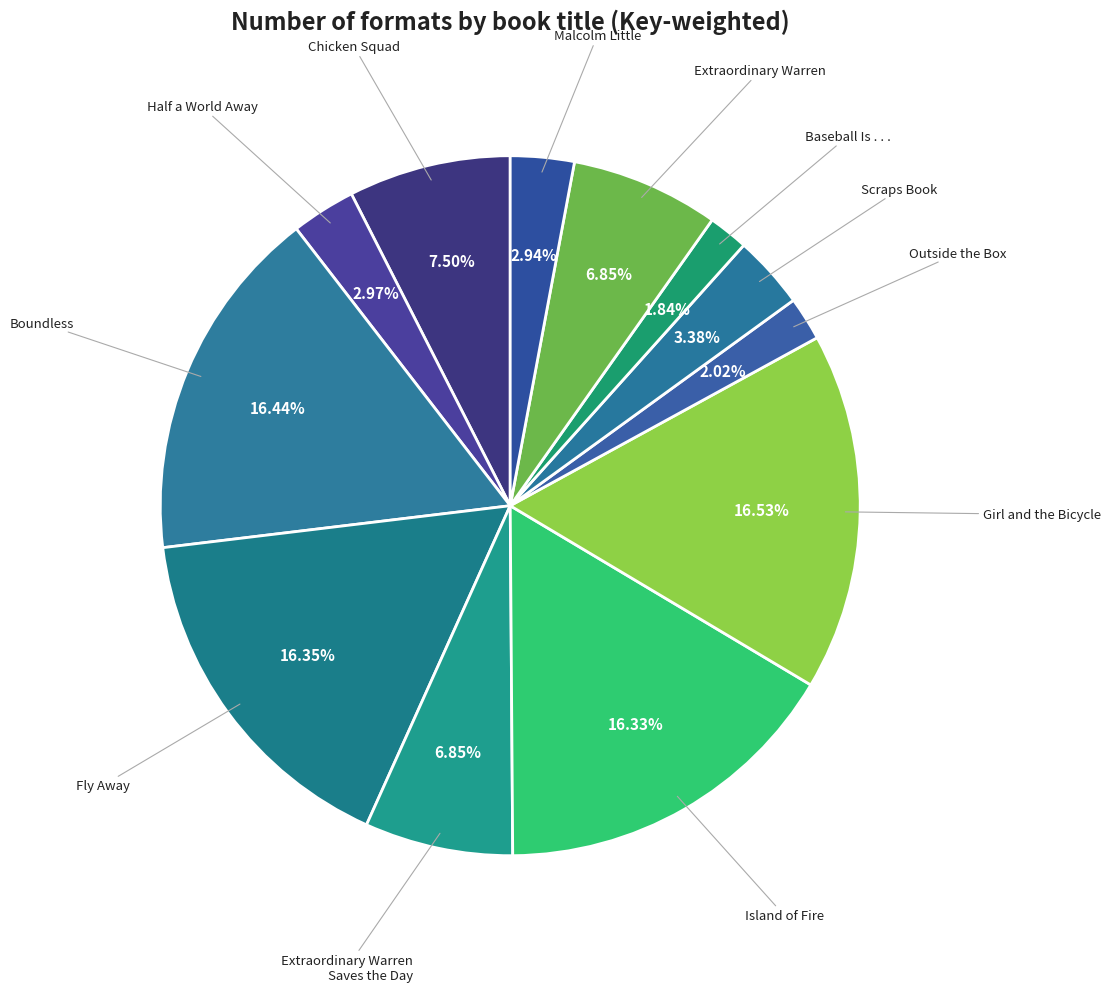

What is the largest slice in the pie chart?

Girl and the Bicycle